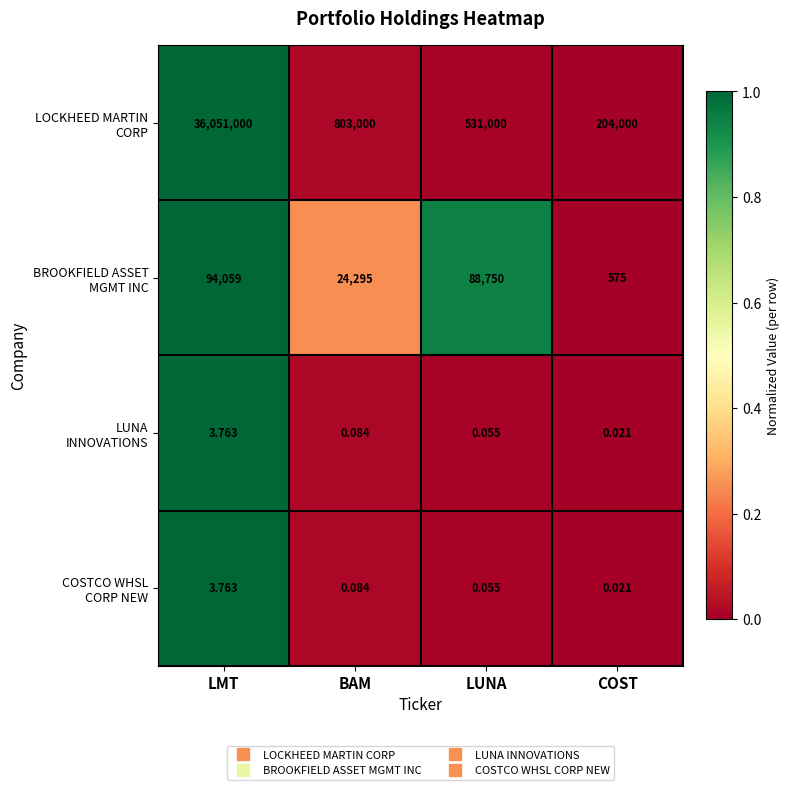

At which category does the chart reach its peak across all series?

LMT